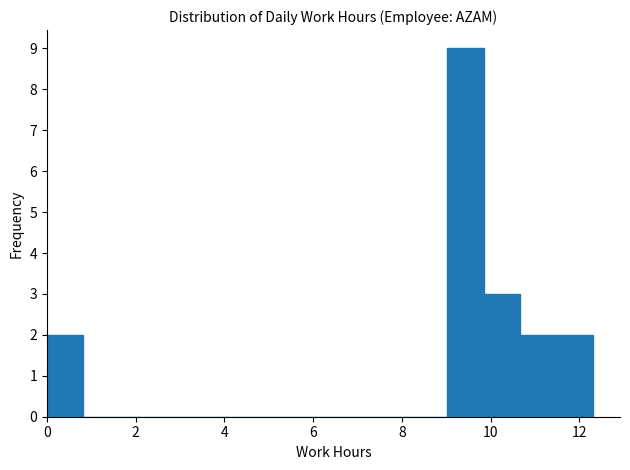

What is the height of the bar covering 9.84 to 10.66 on the x-axis? Neither the bar edges nor the heights are printed on the chart, so give them approximately, as read against the axes.

3